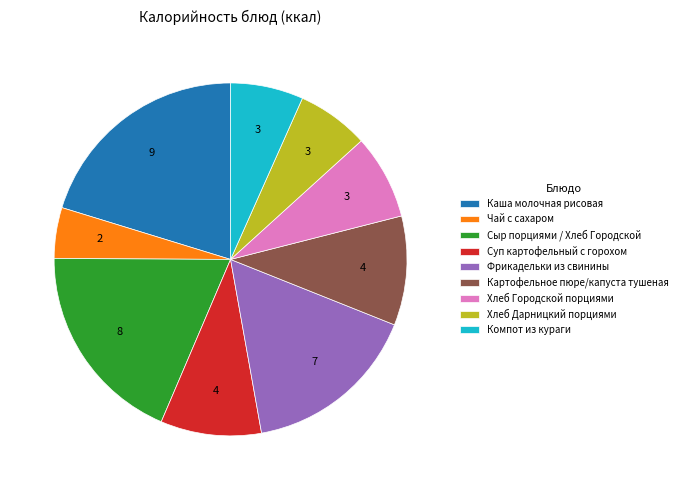

Which slice is the smallest?

Чай с сахаром